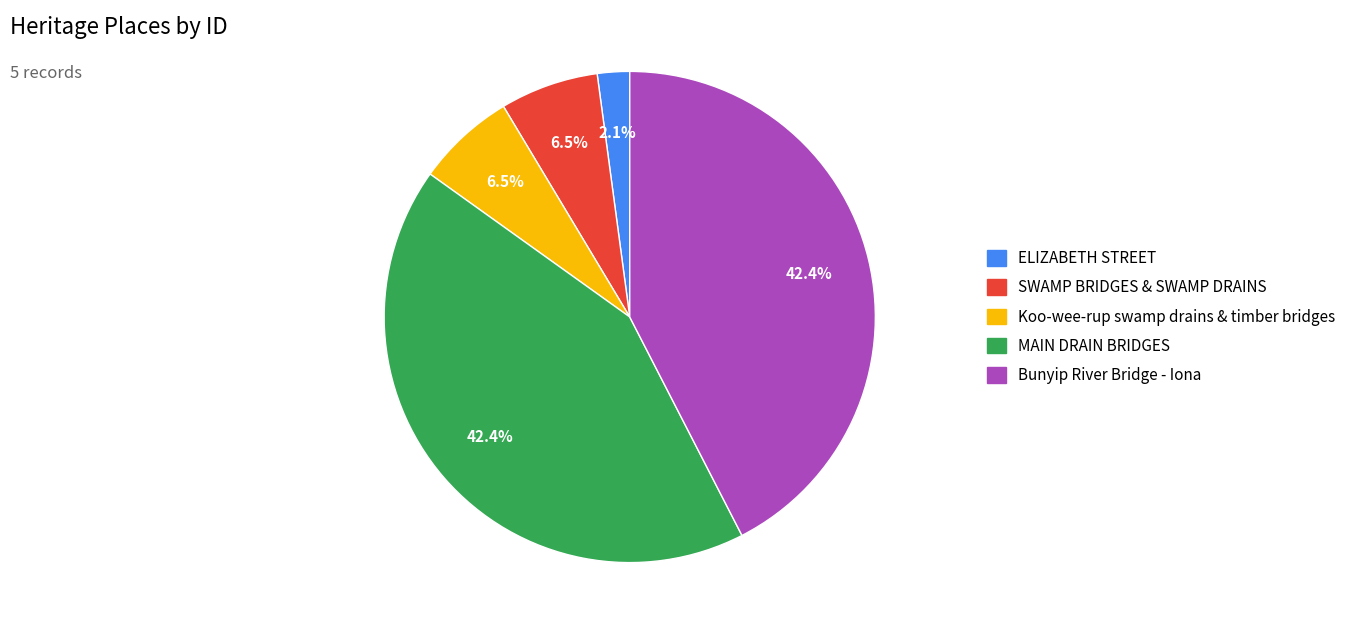

To the nearest percent, what percentage of the pie is Bunyip River Bridge - Iona?

42%